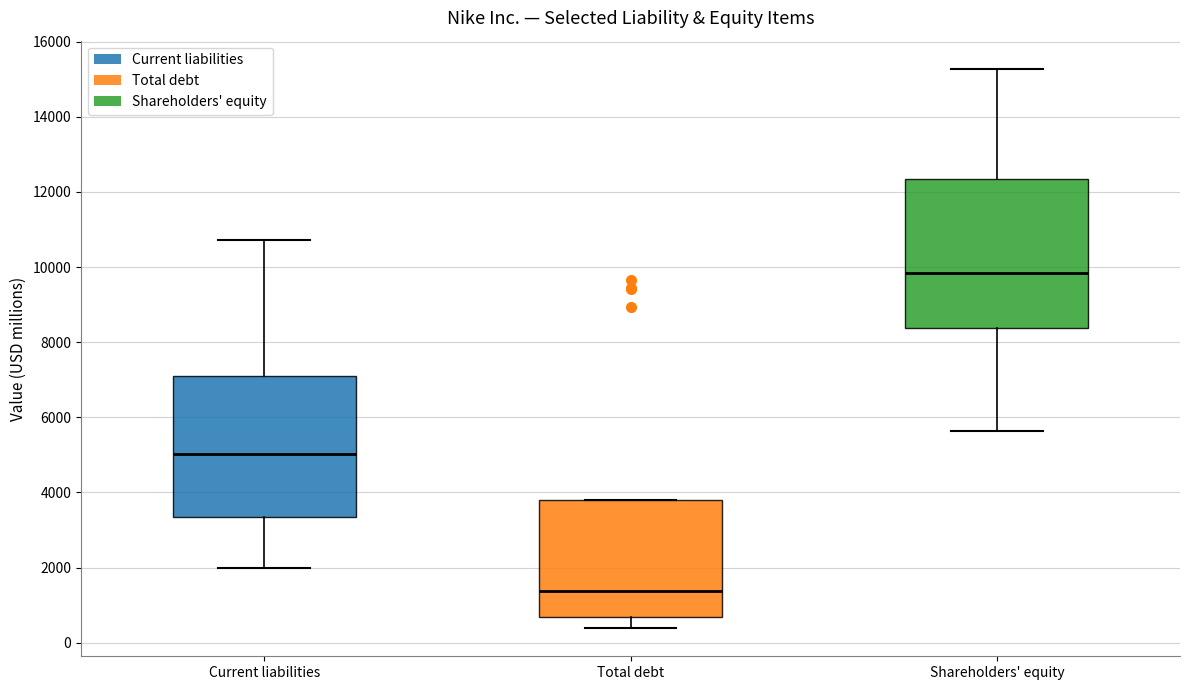

Which box has the lowest median line?

Total debt